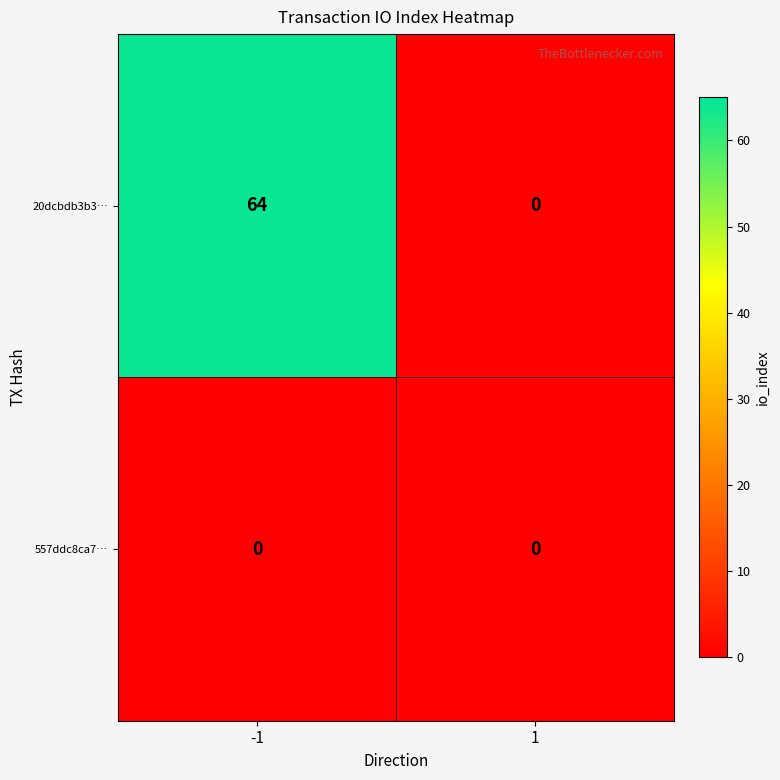

Reading left to right, list all the values displayed in this chart.

20dcbdb3b3…: 64	0
557ddc8ca7…: 0	0